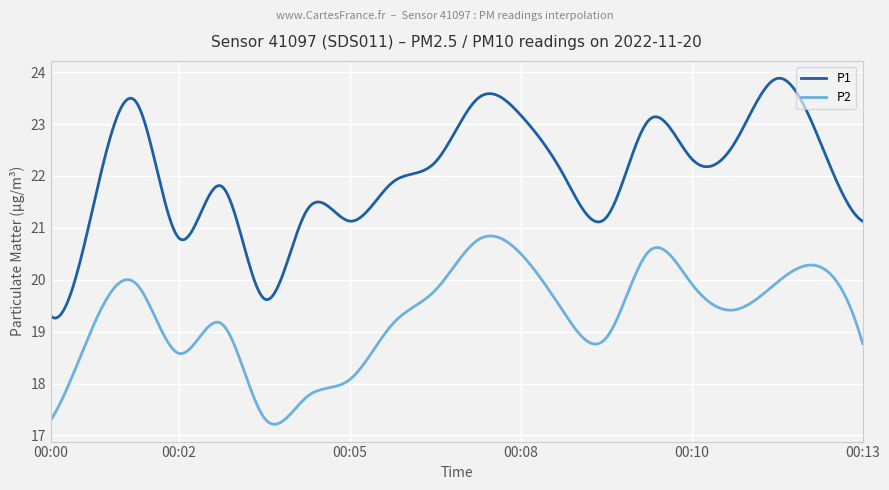

What is the minimum value shown in the chart?

17.2